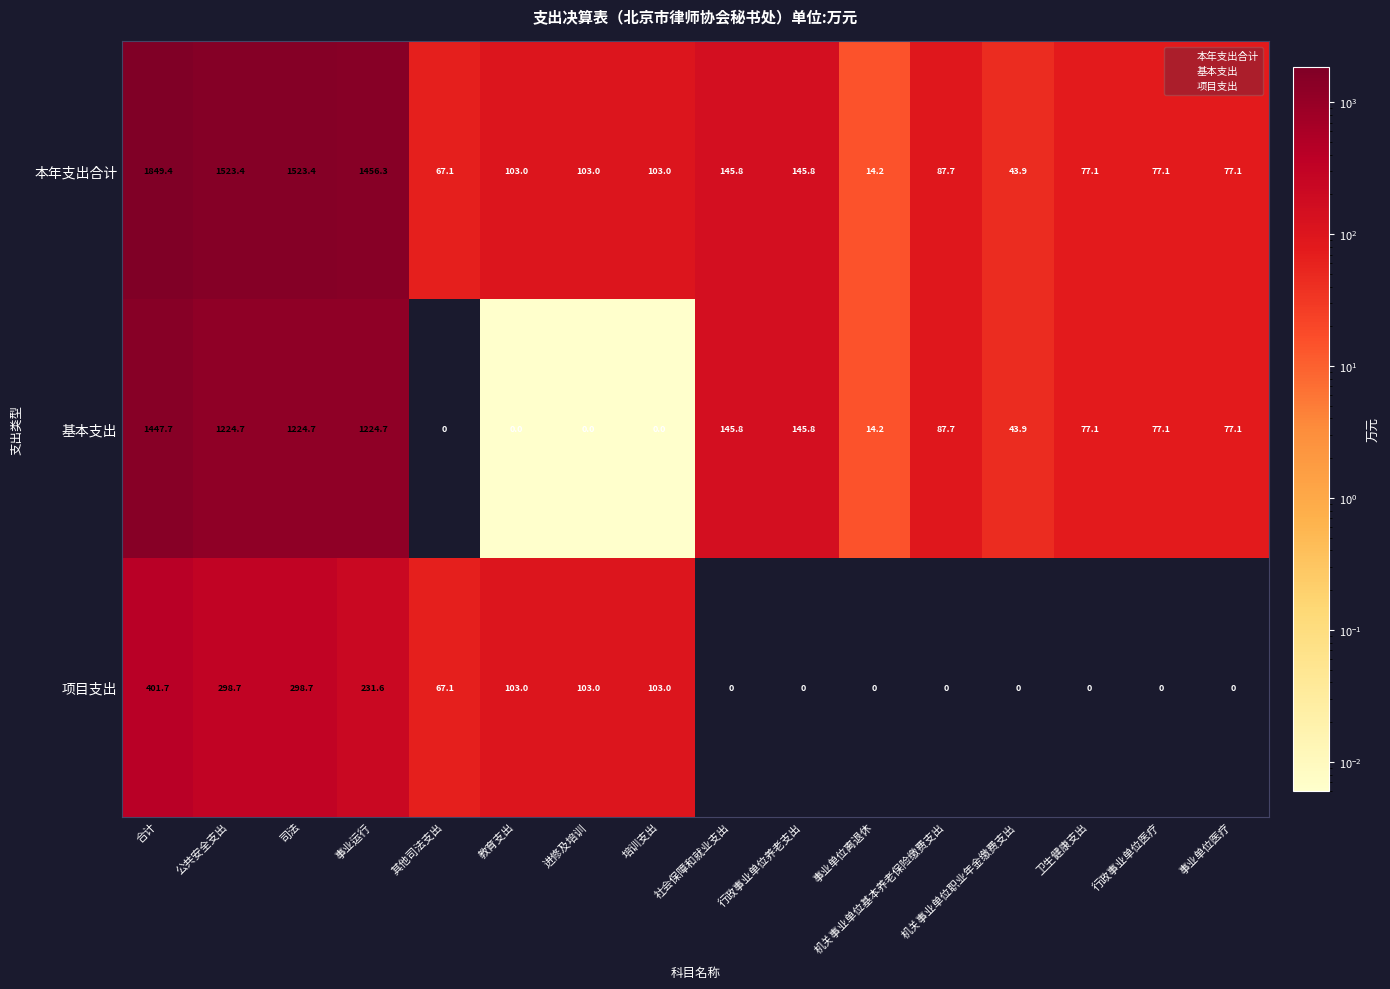

What is the total value across all series at 司法?

3046.8